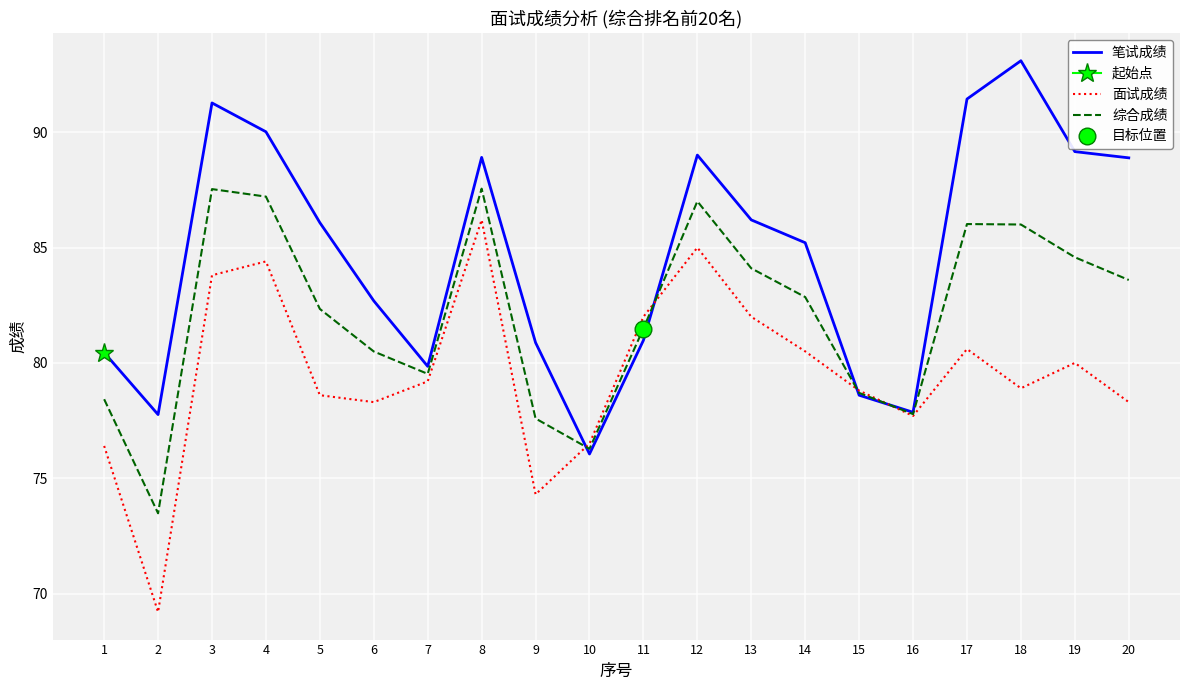

What is the difference between the 面试成绩 values at 11 and 9?

7.7